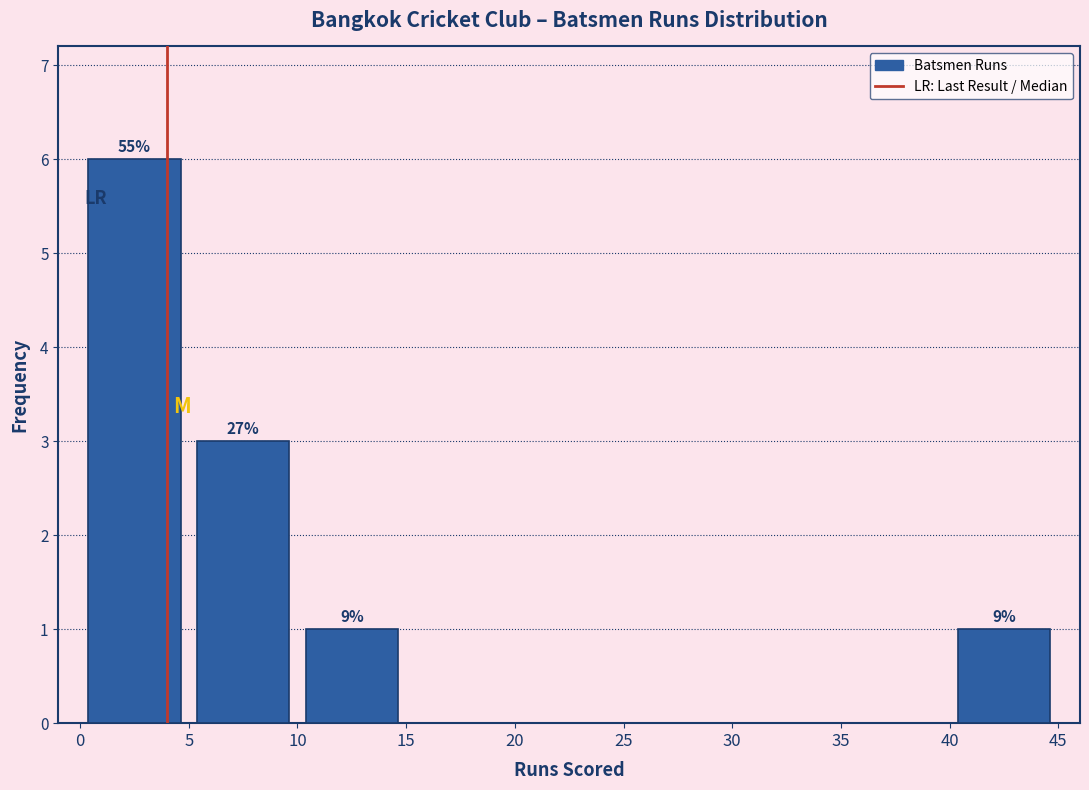

Over which range of the x-axis is the bar tallest?

0 to 5